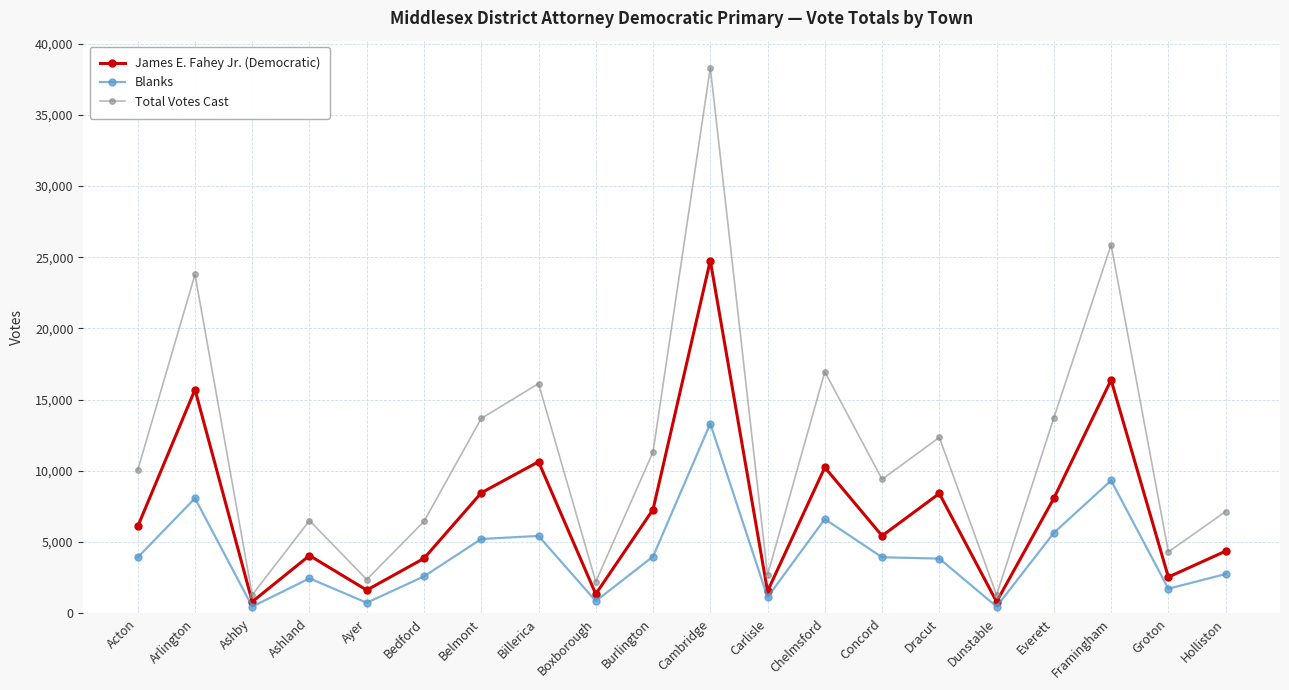

True or false: James E. Fahey Jr. (Democratic) has more than 2 points higher than both neighbors.

True